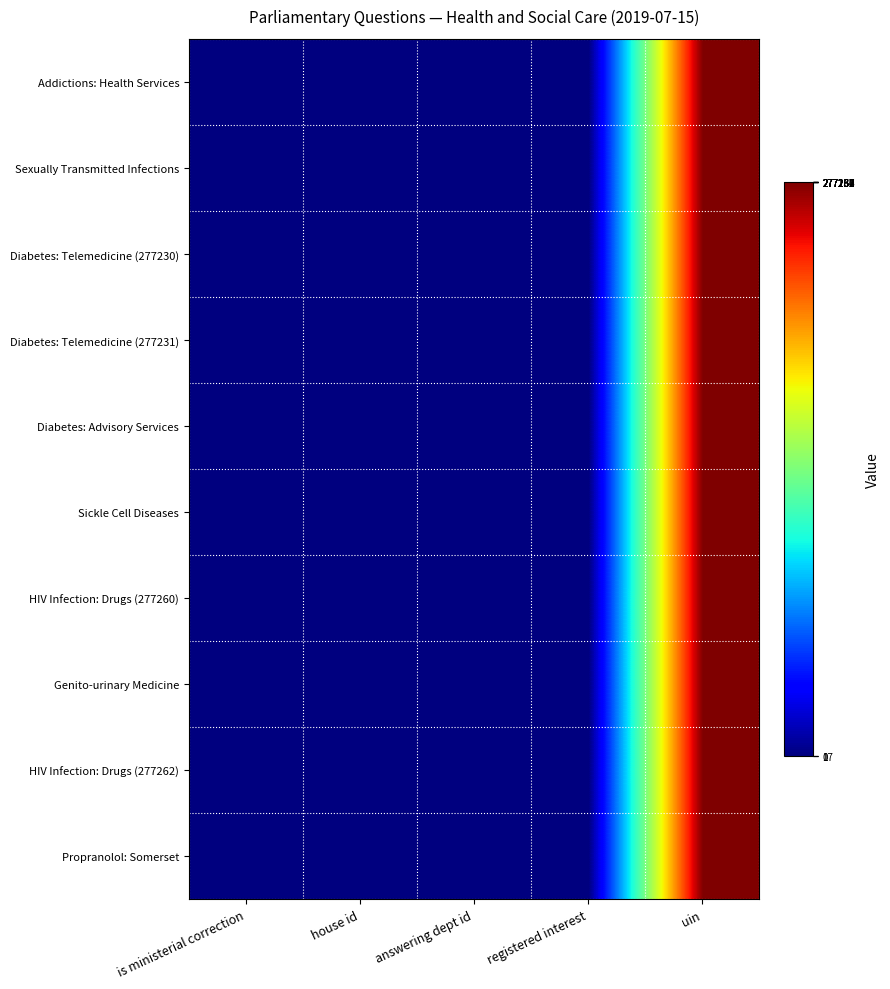

What is the greatest value displayed?

277262